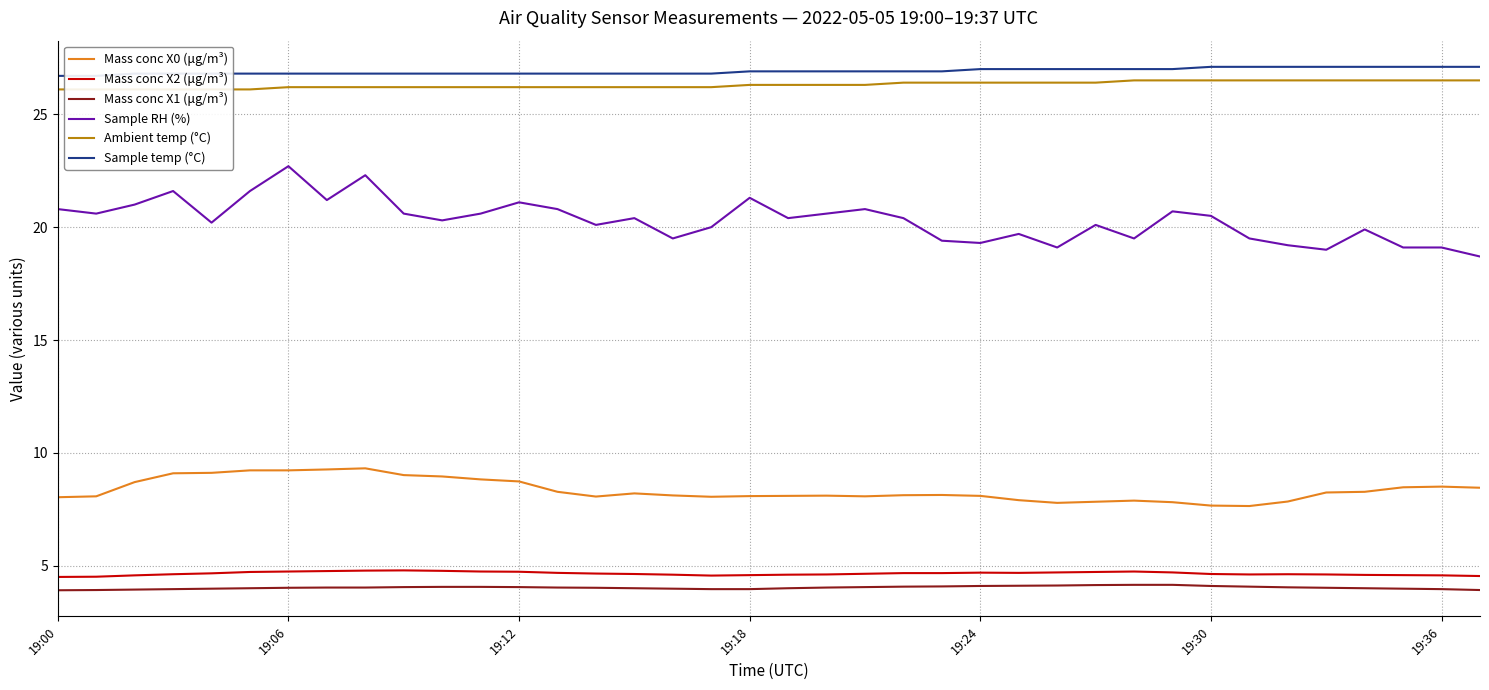

Read the Ambient temp (°C) value at 34.

26.5